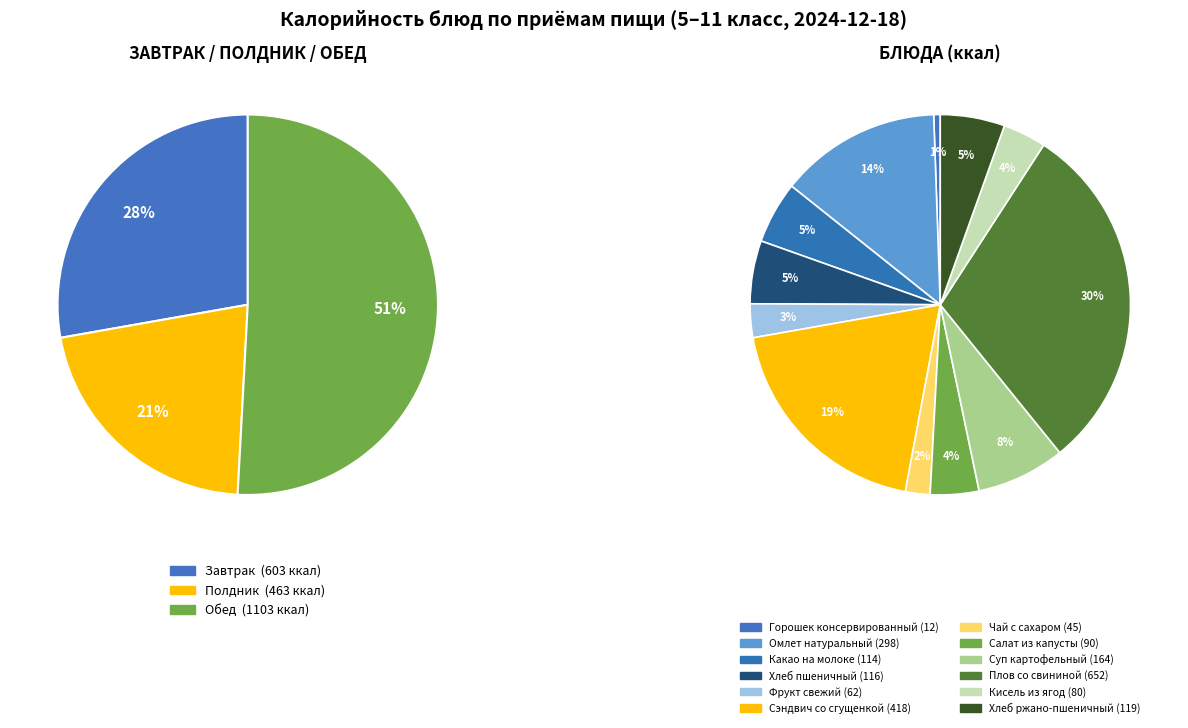

What percentage do Суп картофельный and Горошек консервированный together represent?

8.1%